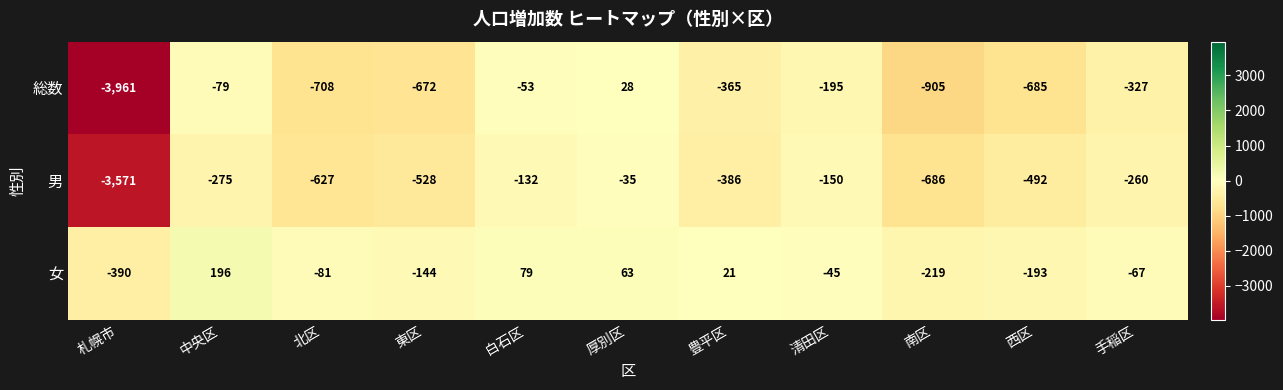

What is the difference between the maximum and minimum values in the 女 series?

586